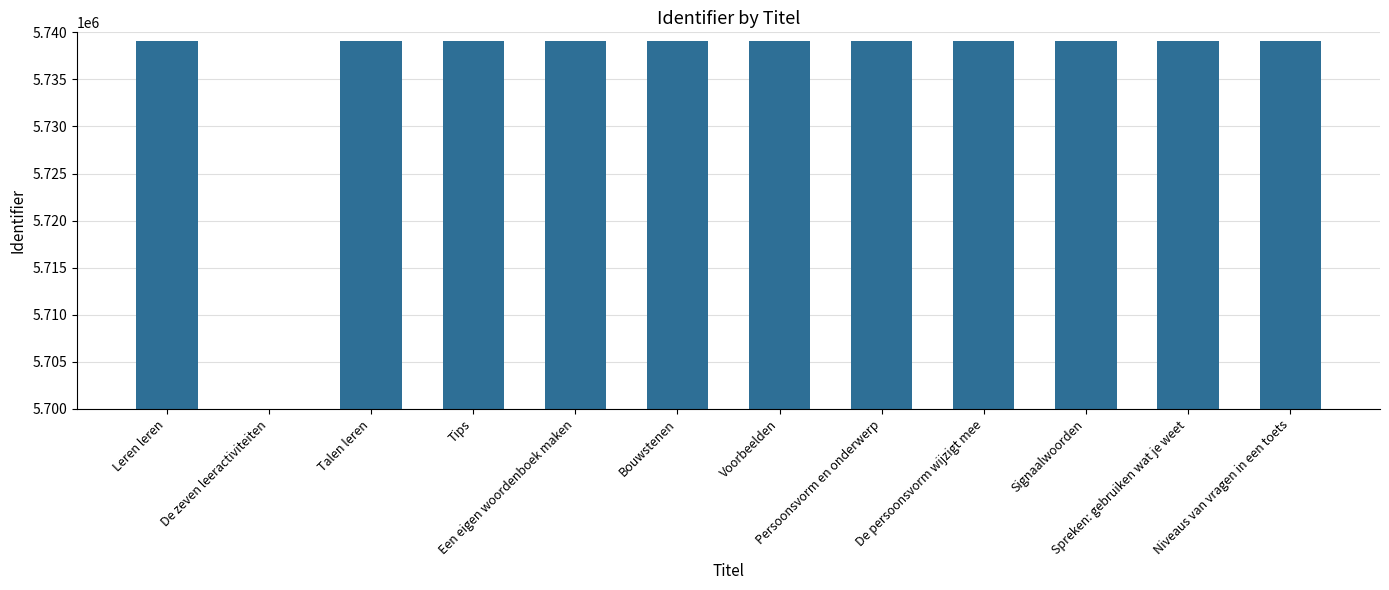

What is the approximate value at Een eigen woordenboek maken?

5739077